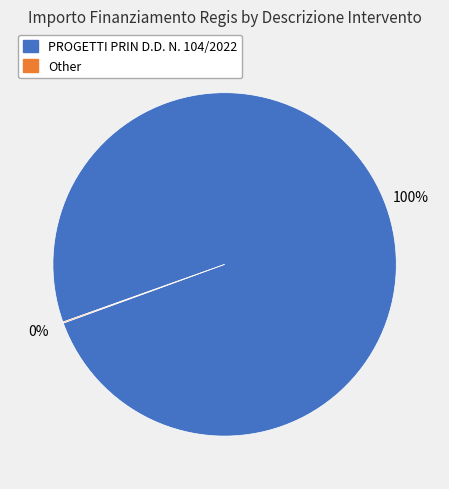

Is there a majority slice in this chart?

Yes